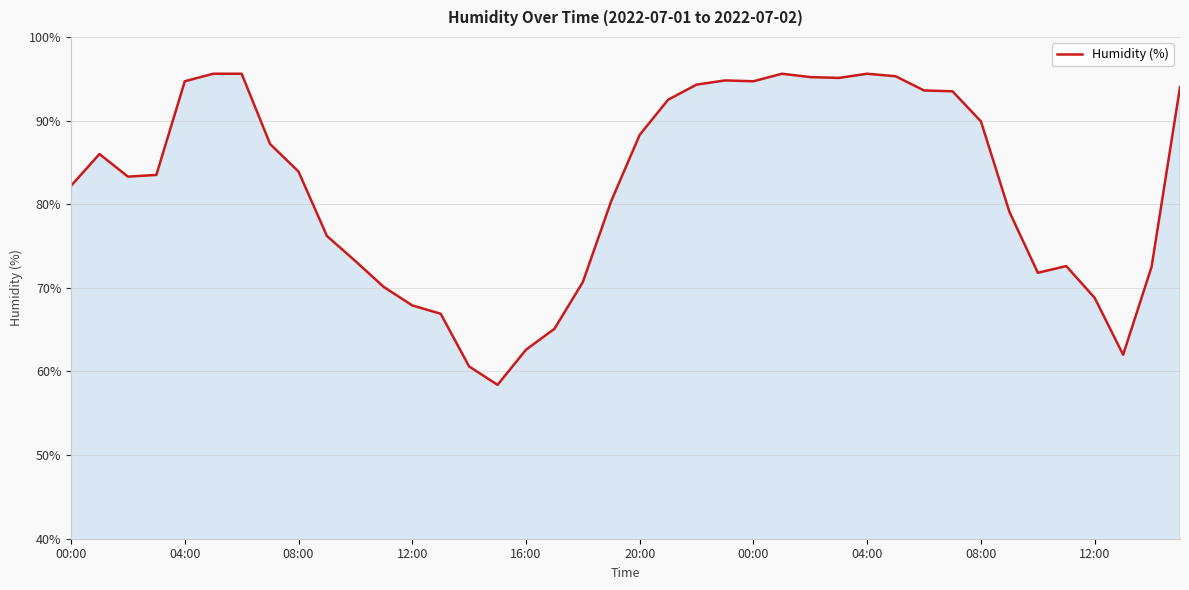

What is the minimum value shown in the chart?

58.4